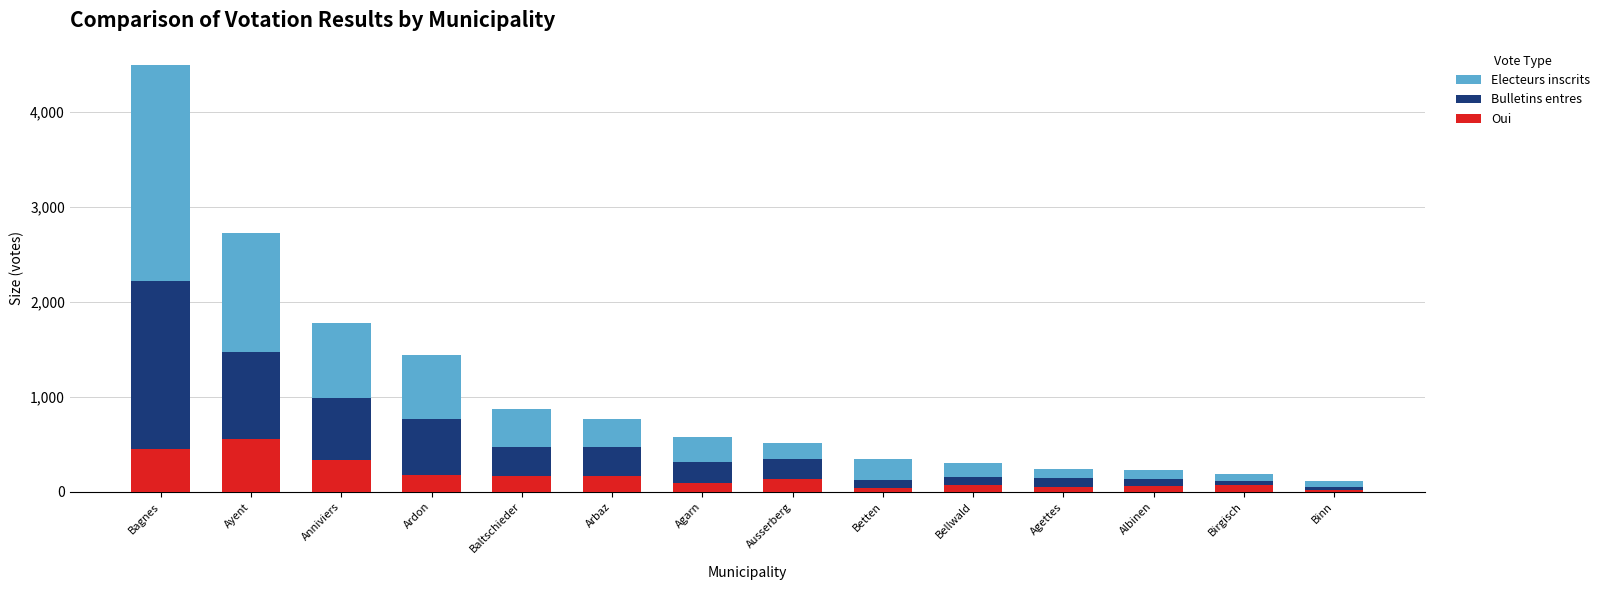

At which category is the sum across all series the highest?

Bagnes